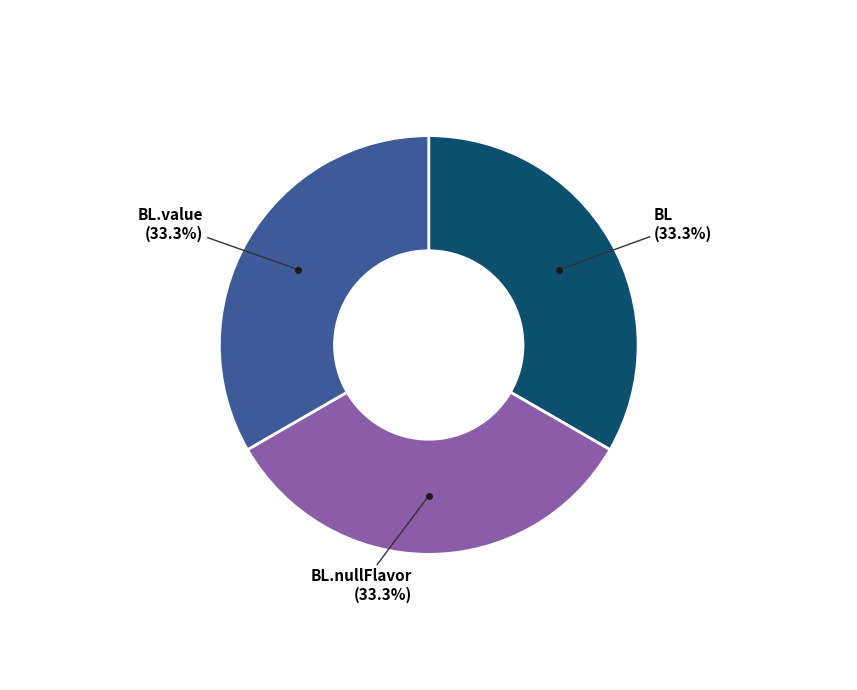

How many segments does this pie chart have?

3